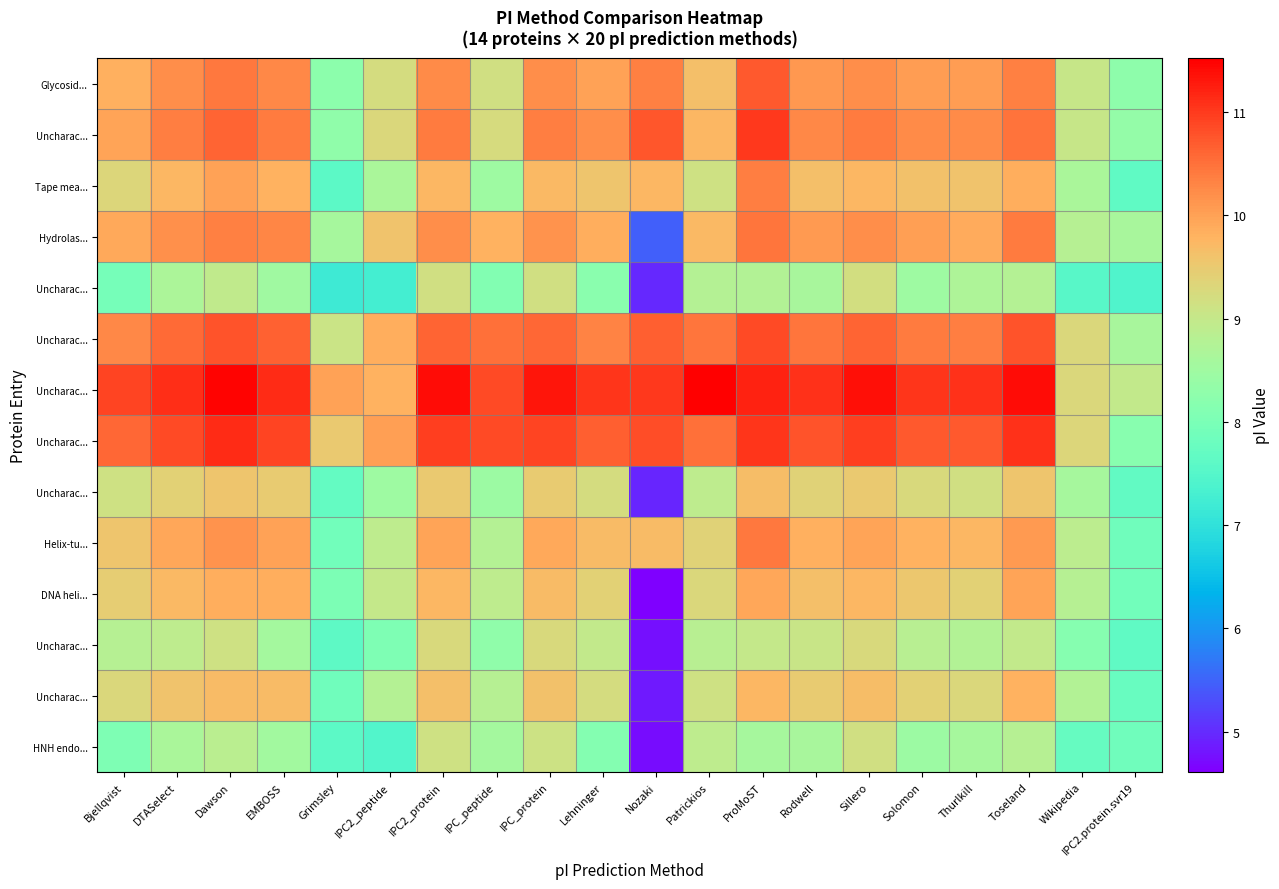

Which has a higher value, Bjellqvist or Wikipedia?

Bjellqvist